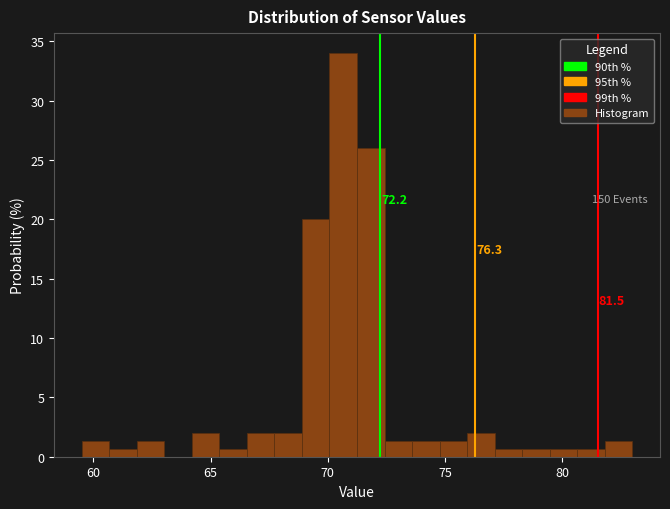

Around what value on the x-axis is the tallest bar? Give the approximate position of its centre, as read against the axis.

70.5